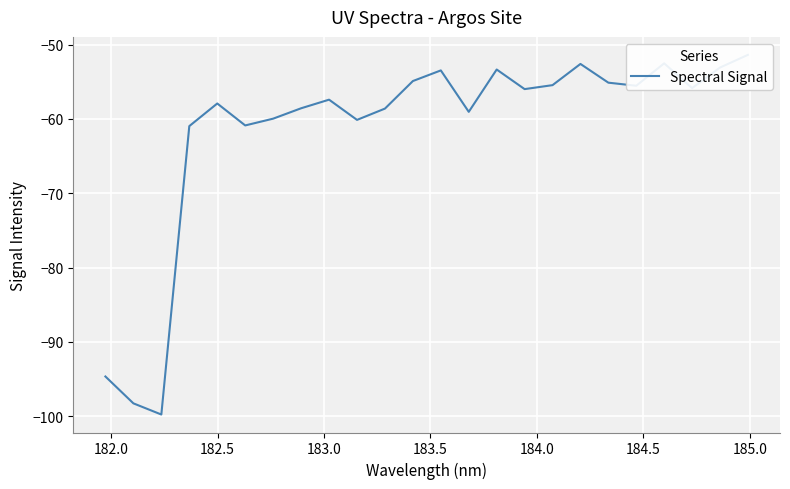

How many categories are shown in the chart?

24